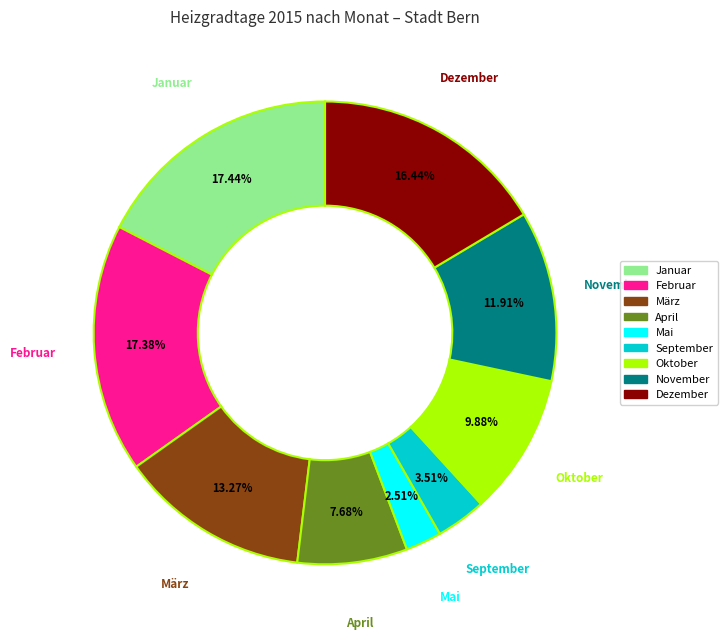

Is there a majority slice in this chart?

No